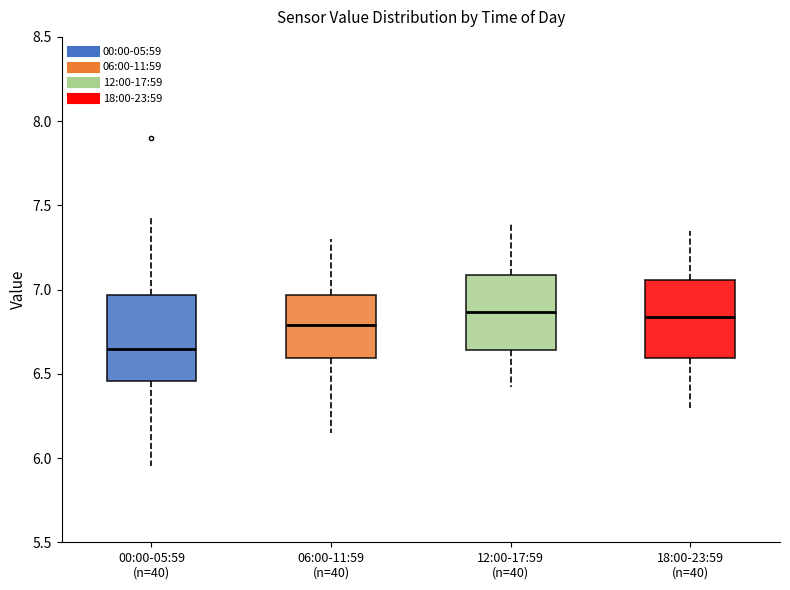

Reading left to right, transcribe this box plot: for each box, give where its median line is, the range the box spans, and where its two whiskers end, as read against the y-axis. The values are not printed on the chart, so give them approximately, as read against the axis.

00:00-05:59 (n=40): median 6.65, box 6.45 to 6.95, whiskers 5.95 to 7.45
06:00-11:59 (n=40): median 6.80, box 6.60 to 6.95, whiskers 6.15 to 7.30
12:00-17:59 (n=40): median 6.85, box 6.65 to 7.10, whiskers 6.40 to 7.40
18:00-23:59 (n=40): median 6.85, box 6.60 to 7.05, whiskers 6.30 to 7.35